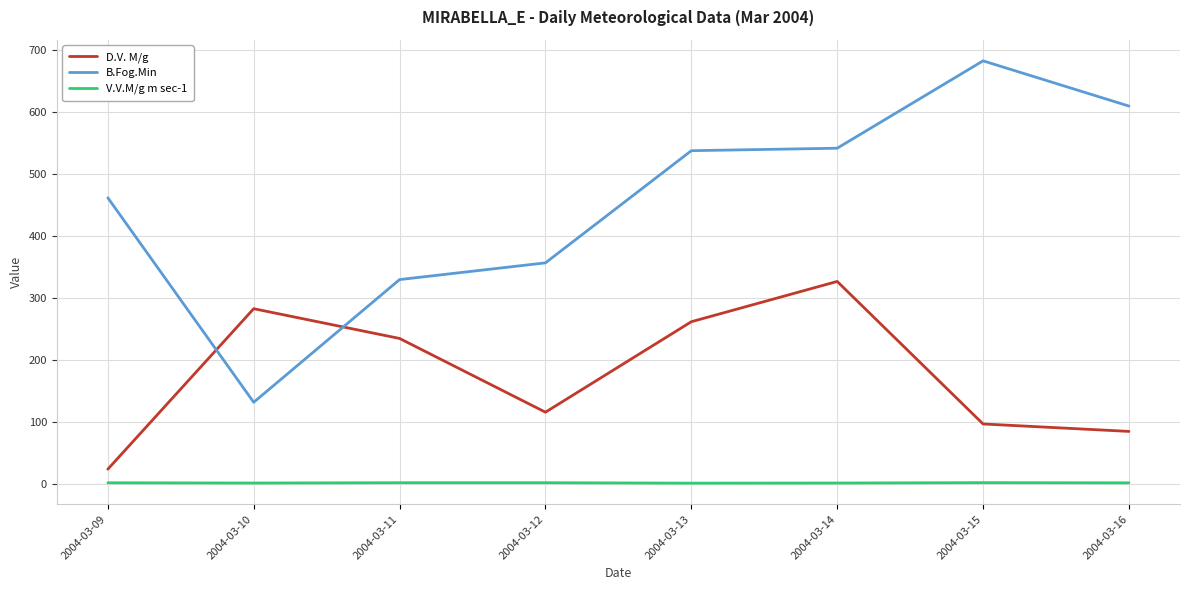

What is the greatest value displayed?

683.0